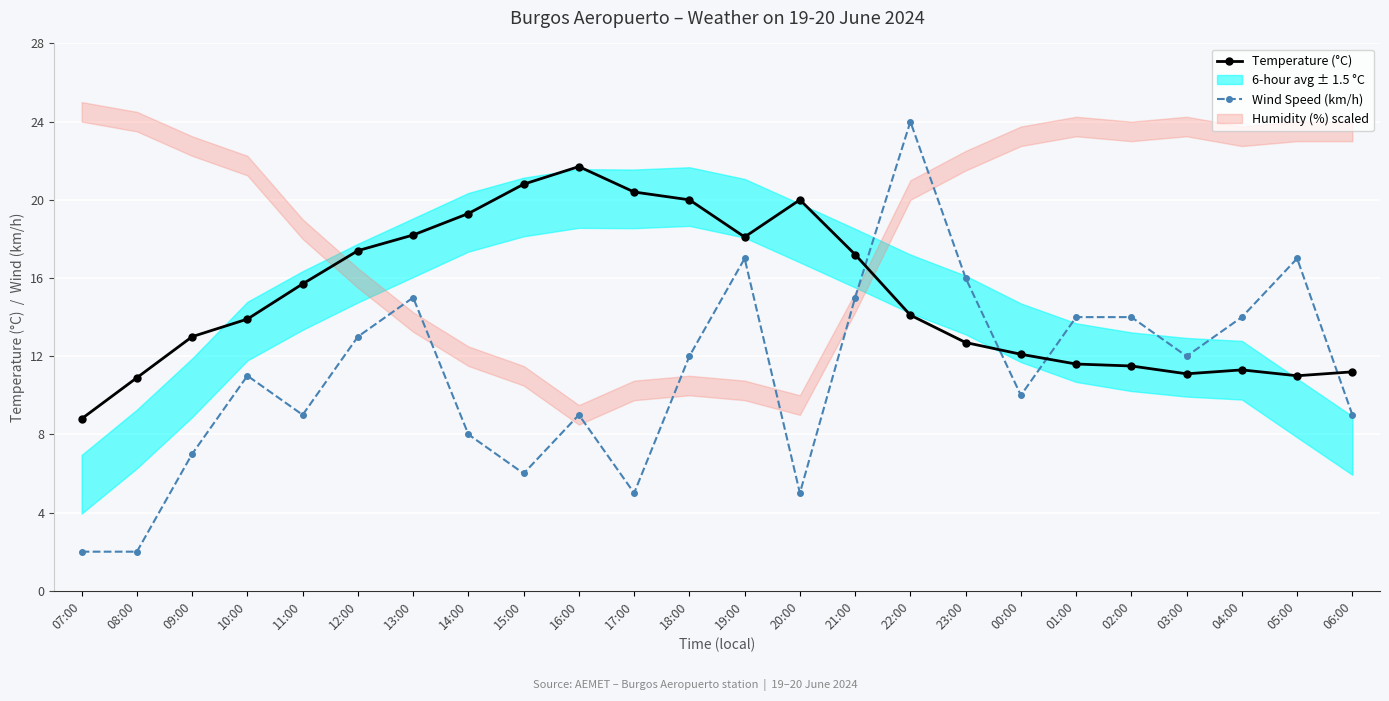

At which label does Wind Speed (km/h) first exceed 12?

12:00